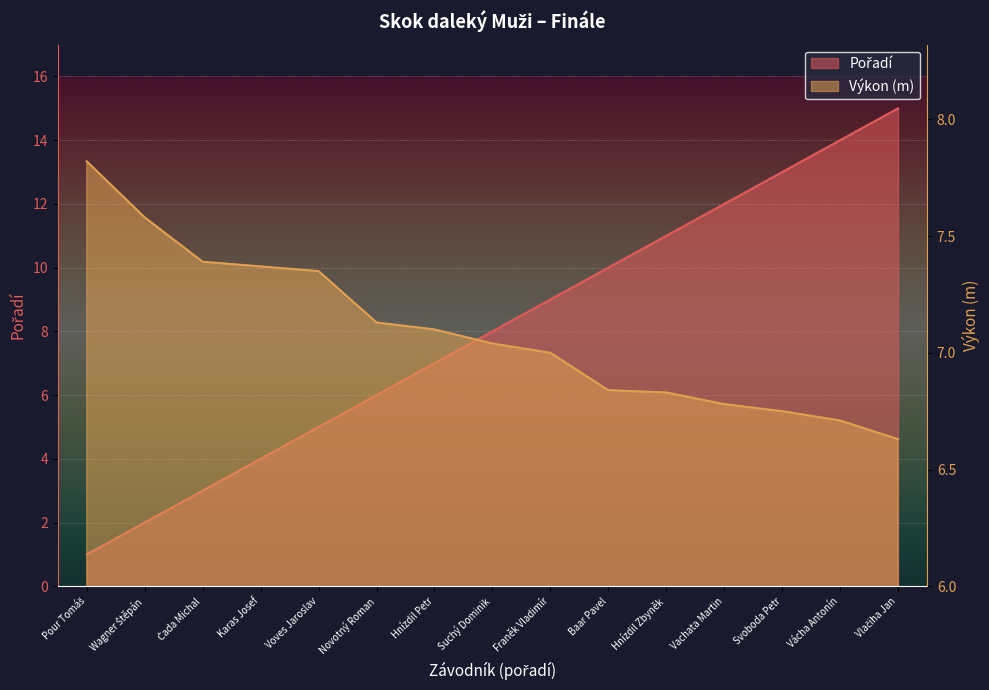

True or false: Výkon has more than 2 points higher than both neighbors.

False